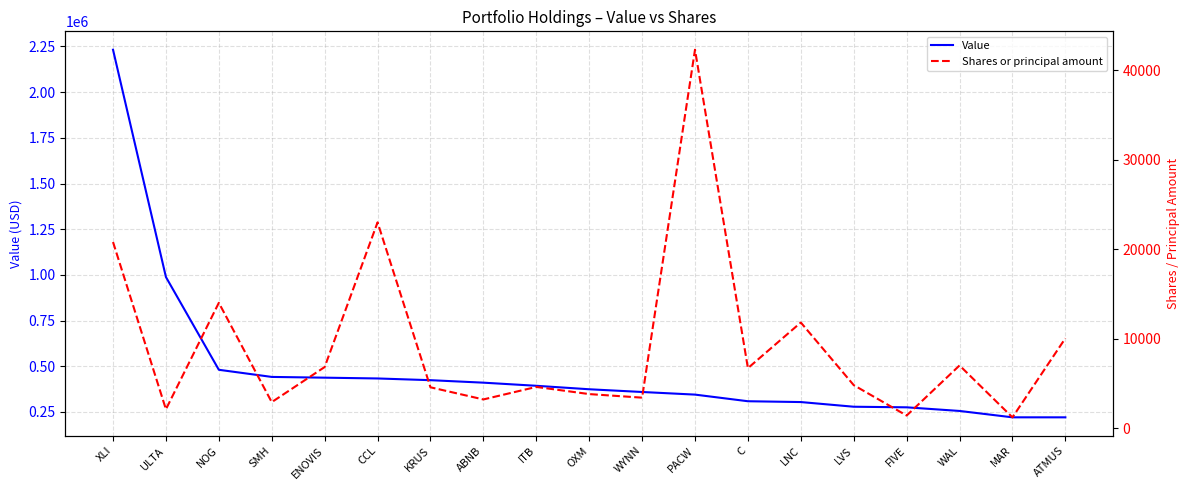

What is the label of the 19th point from the left?

ATMUS